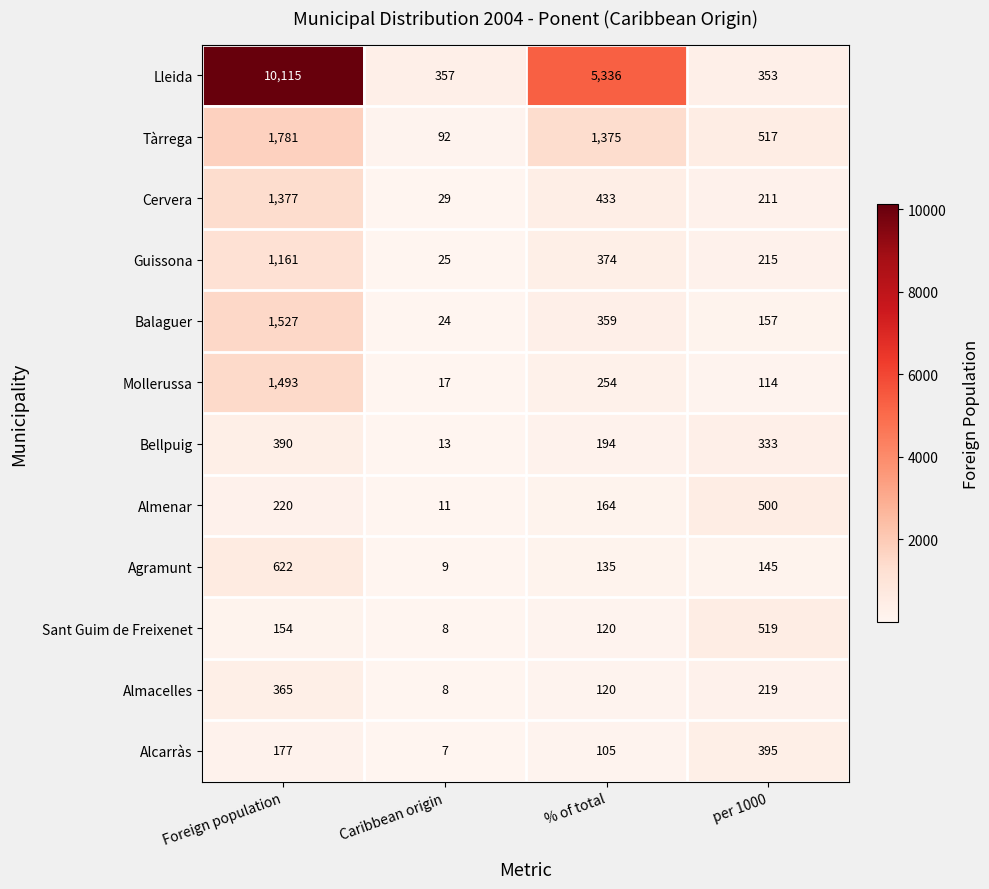

Which series has the largest total across all categories?

Lleida